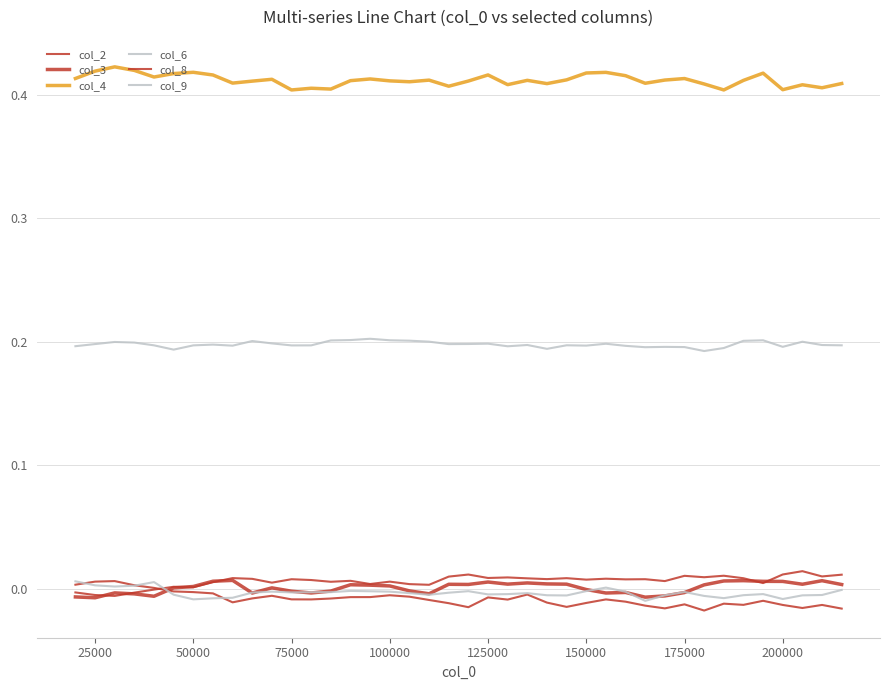

Where is the first local maximum for col_2?

50000